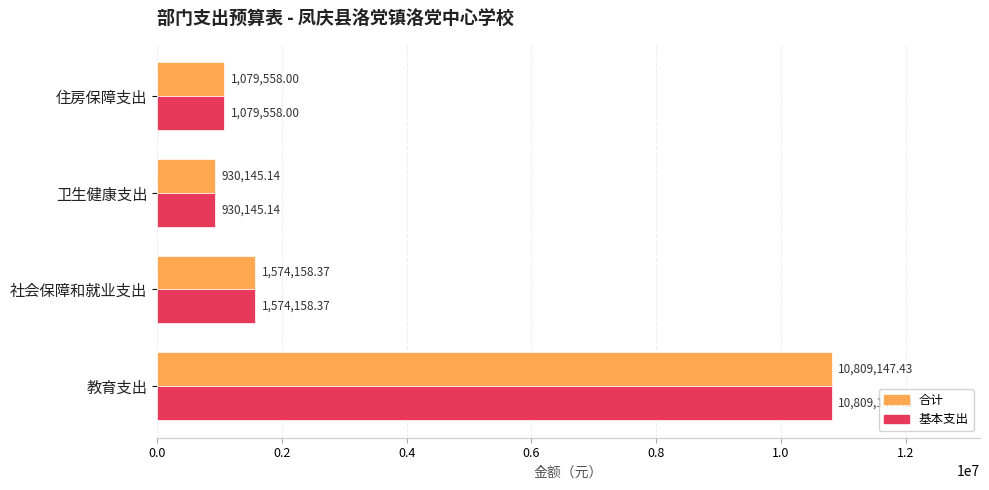

Which label corresponds to the smallest value in the chart?

卫生健康支出